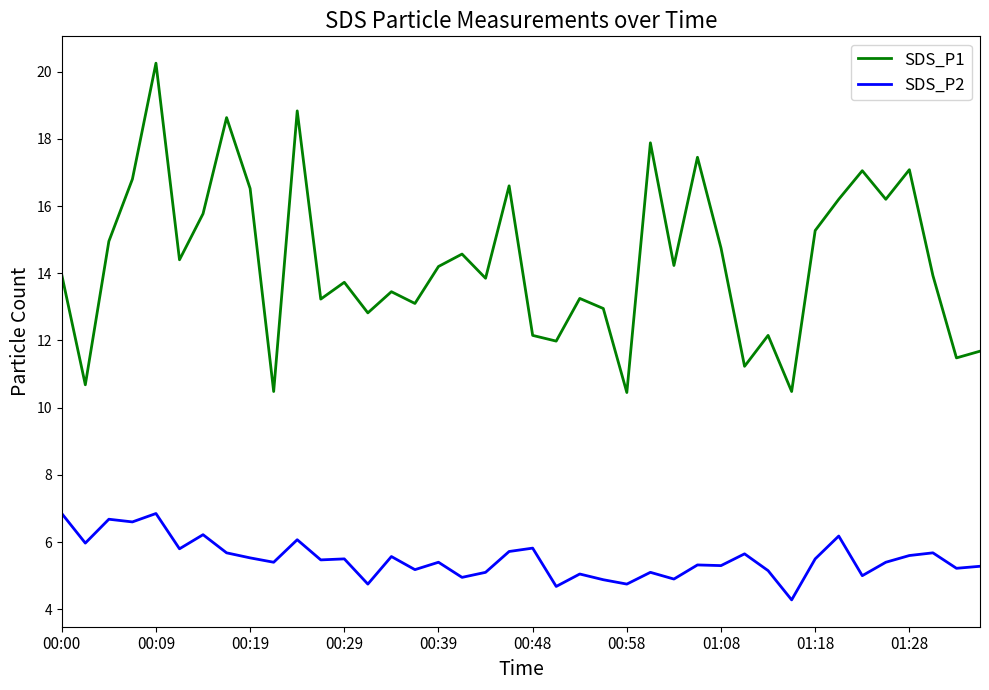

What is the minimum value for SDS_P2?

4.3